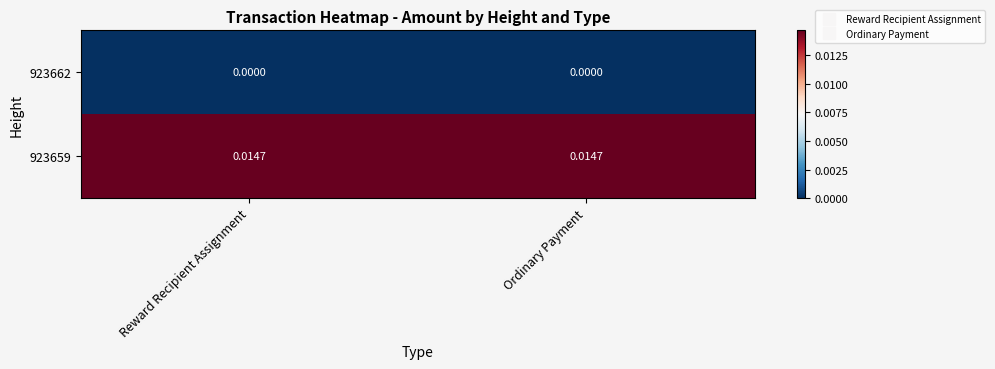

Is the value of 923659 at Reward Recipient Assignment greater than the value of 923662 at Ordinary Payment?

Yes